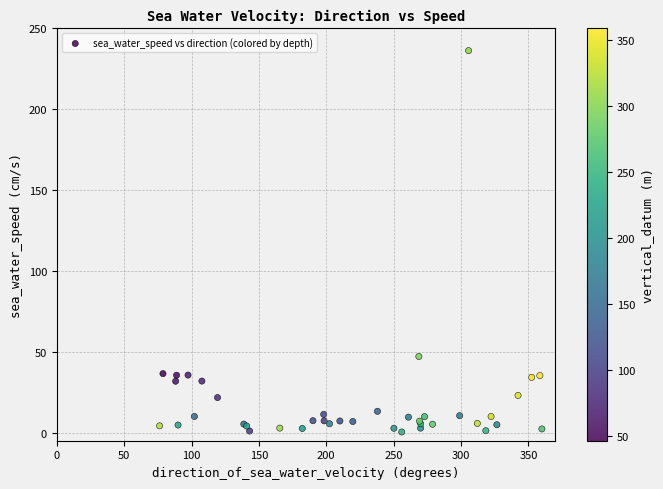

What Y value in the scatter plot is closest to 118?

47.1